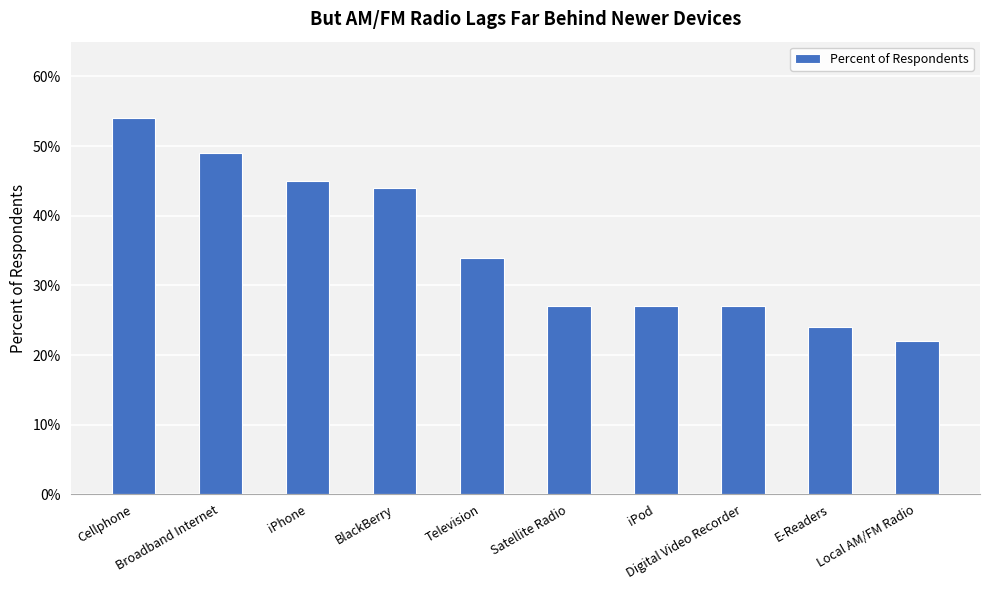

What value does the data have at Broadband Internet?

0.5